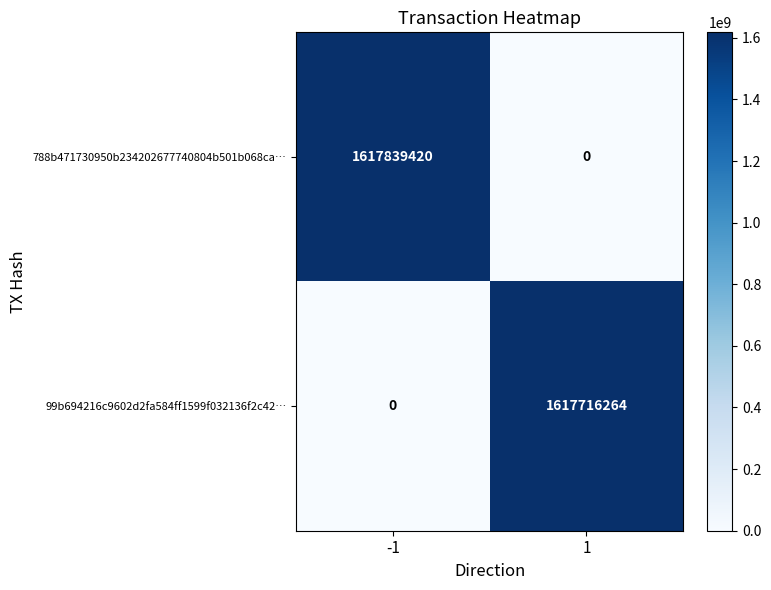

What is the total value across all series at 1?

1617716264